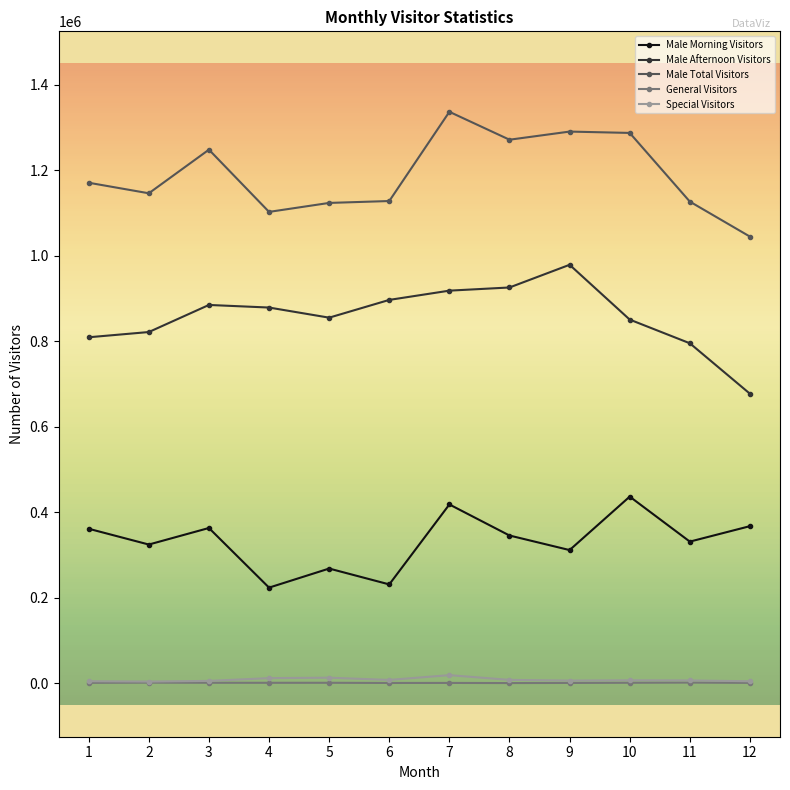

Between 3 and 7, which series saw the biggest shift?

Male Total Visitors